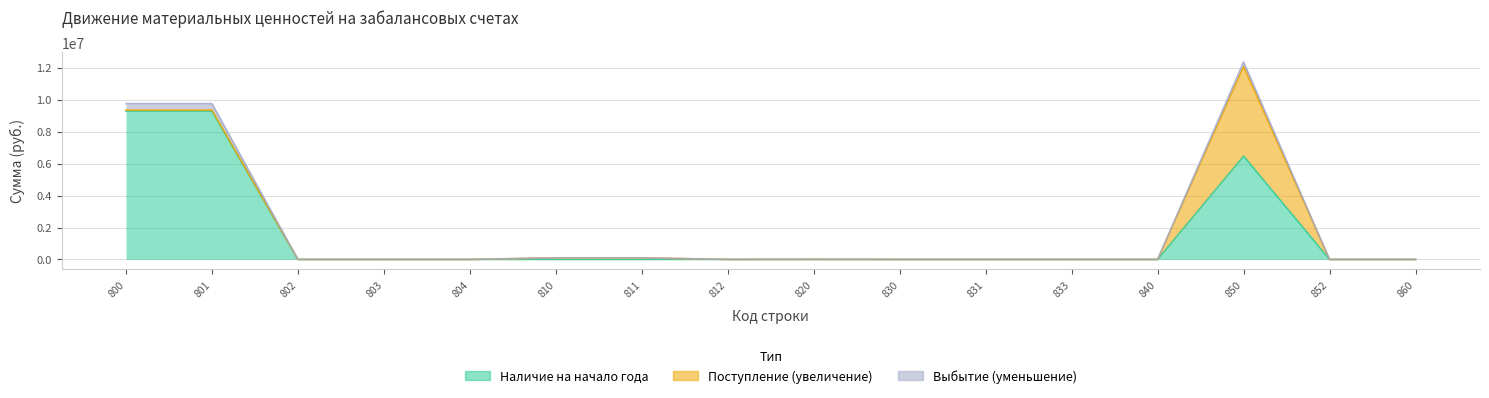

The Поступление (увеличение) series shows -3851472.2 at 802. True or false?

False